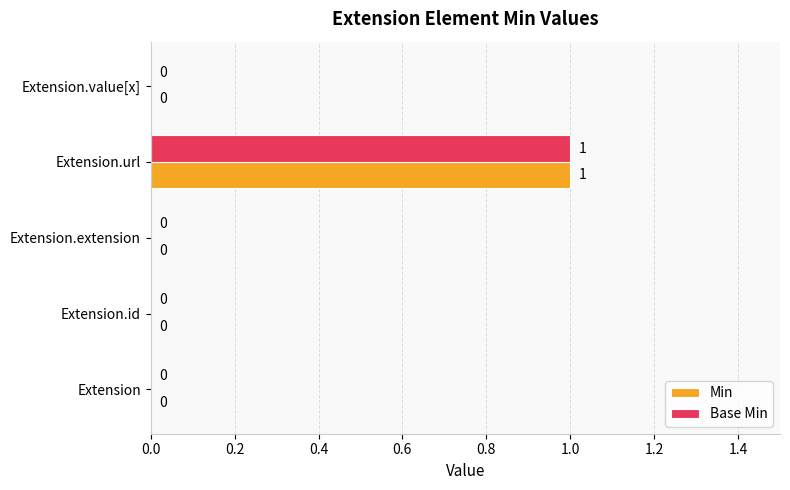

Is it true that Min equals 0 at Extension?

True